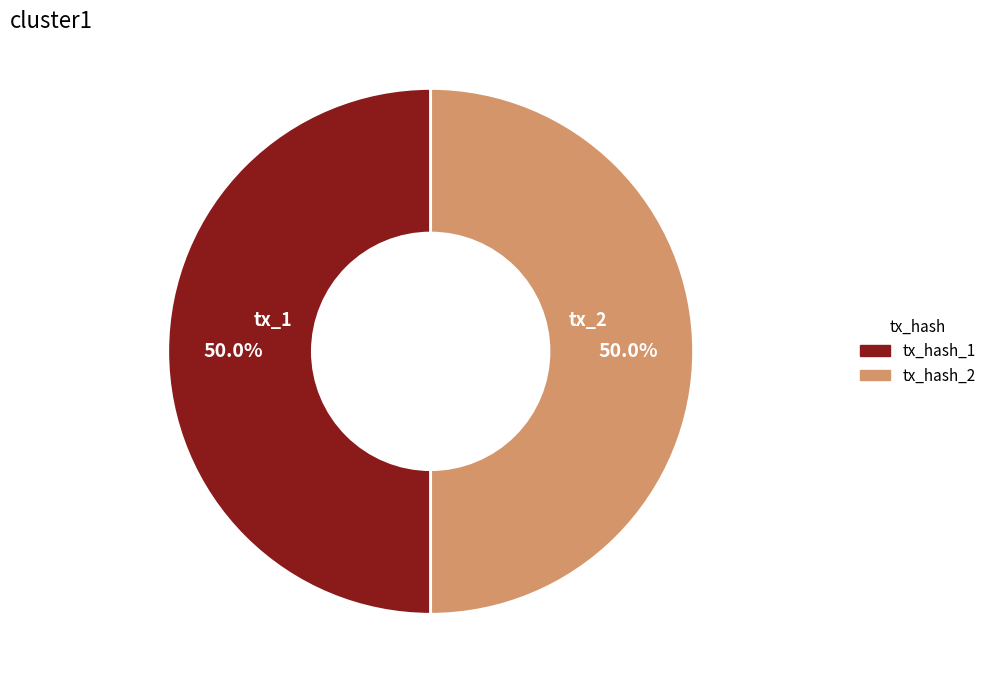

How many segments does this pie chart have?

2